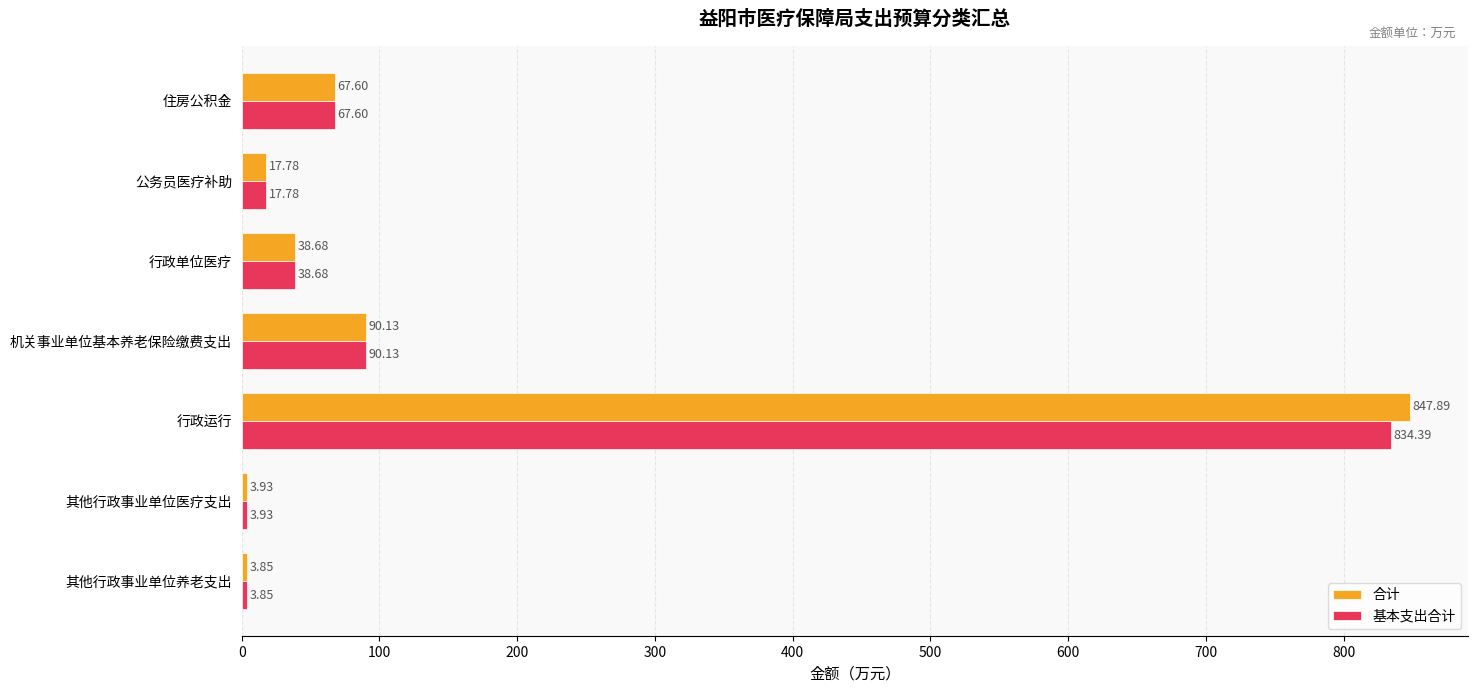

What is the difference between the second highest and second lowest values in the 基本支出合计 series?

86.2